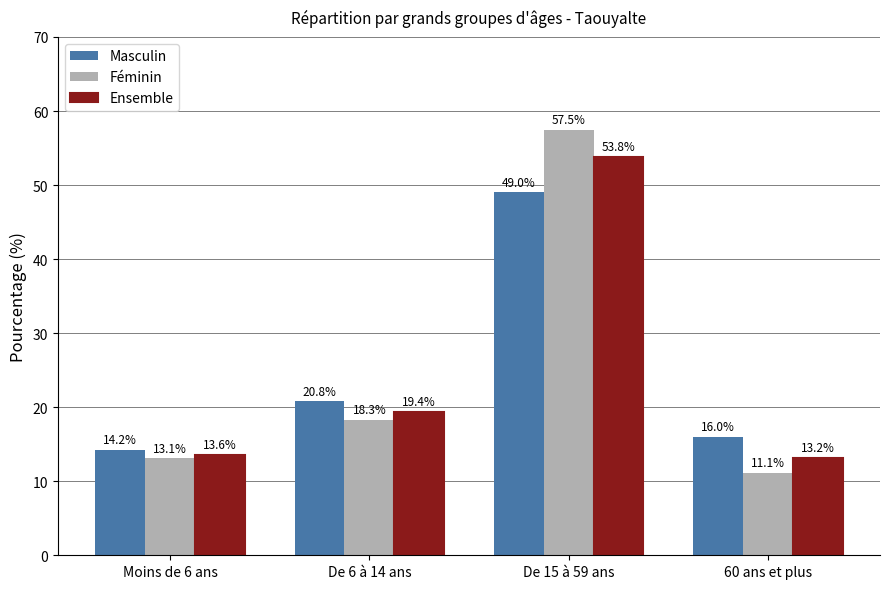

What is the label of the 1st bar from the right?

60 ans et plus